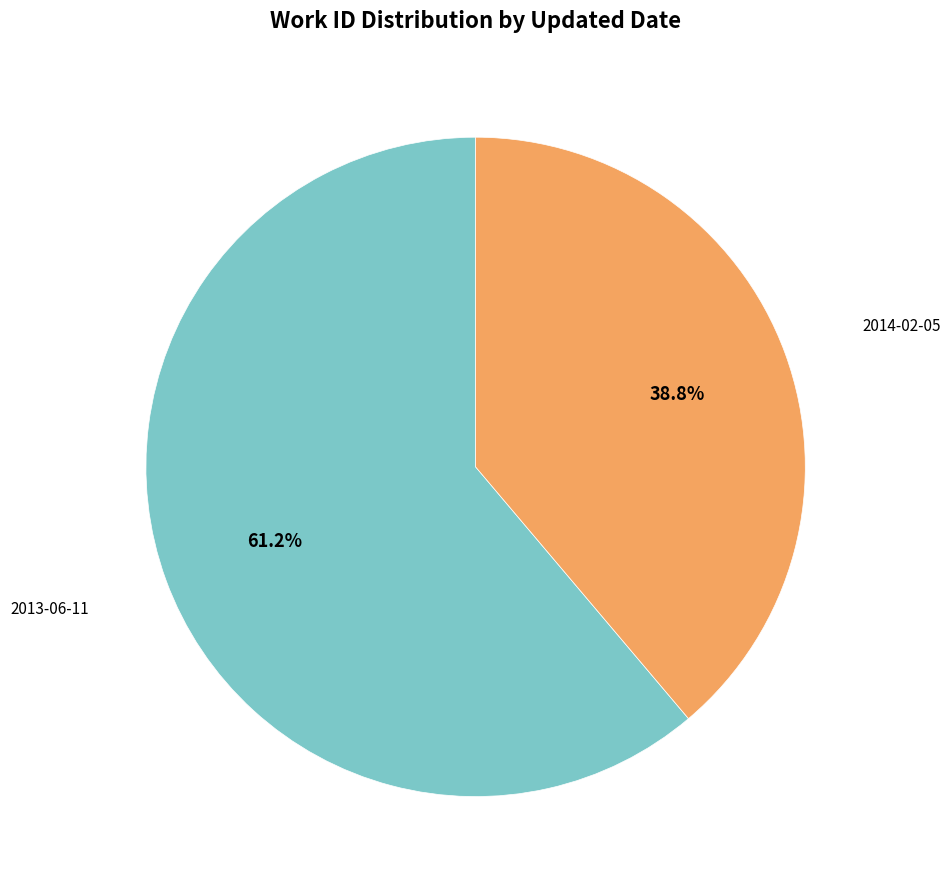

How many slices are in this pie chart?

2